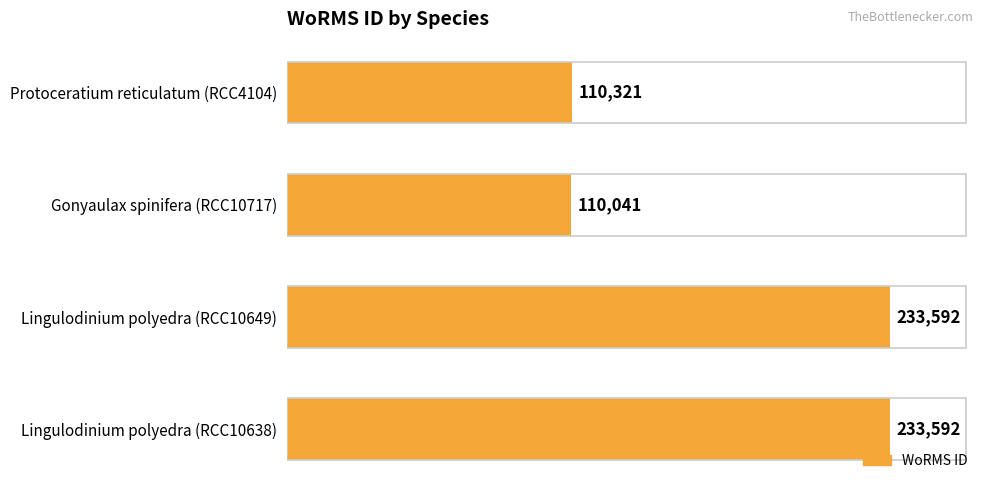

What is the sum of the values at Gonyaulax spinifera (RCC10717) and Lingulodinium polyedra (RCC10649)?

343633